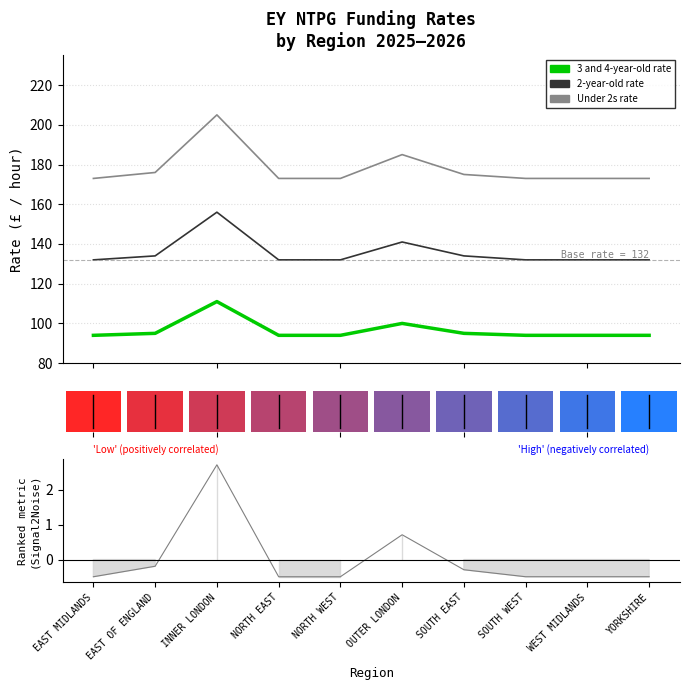

True or false: 3 and 4-year-old rate and 2-year-old rate cross at least once.

False